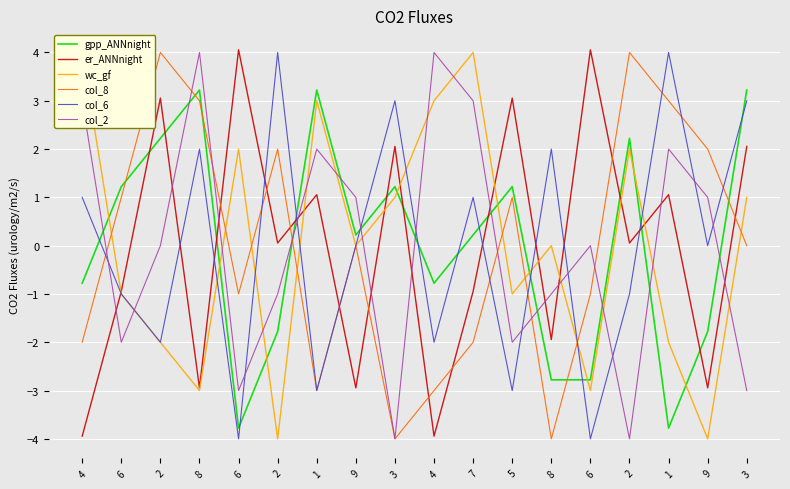

Which series has the largest total across all categories?

gpp_ANNnight